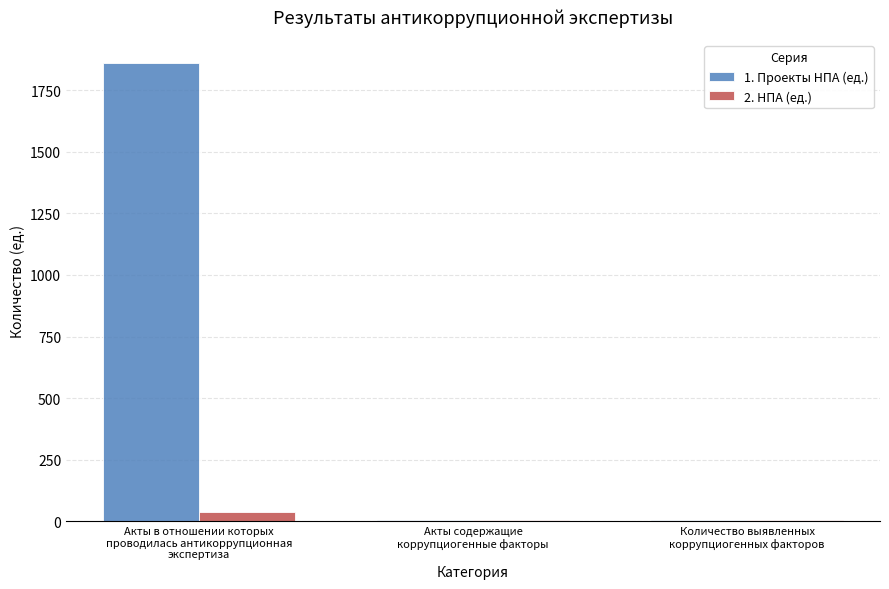

What is the maximum value shown in the chart?

1860